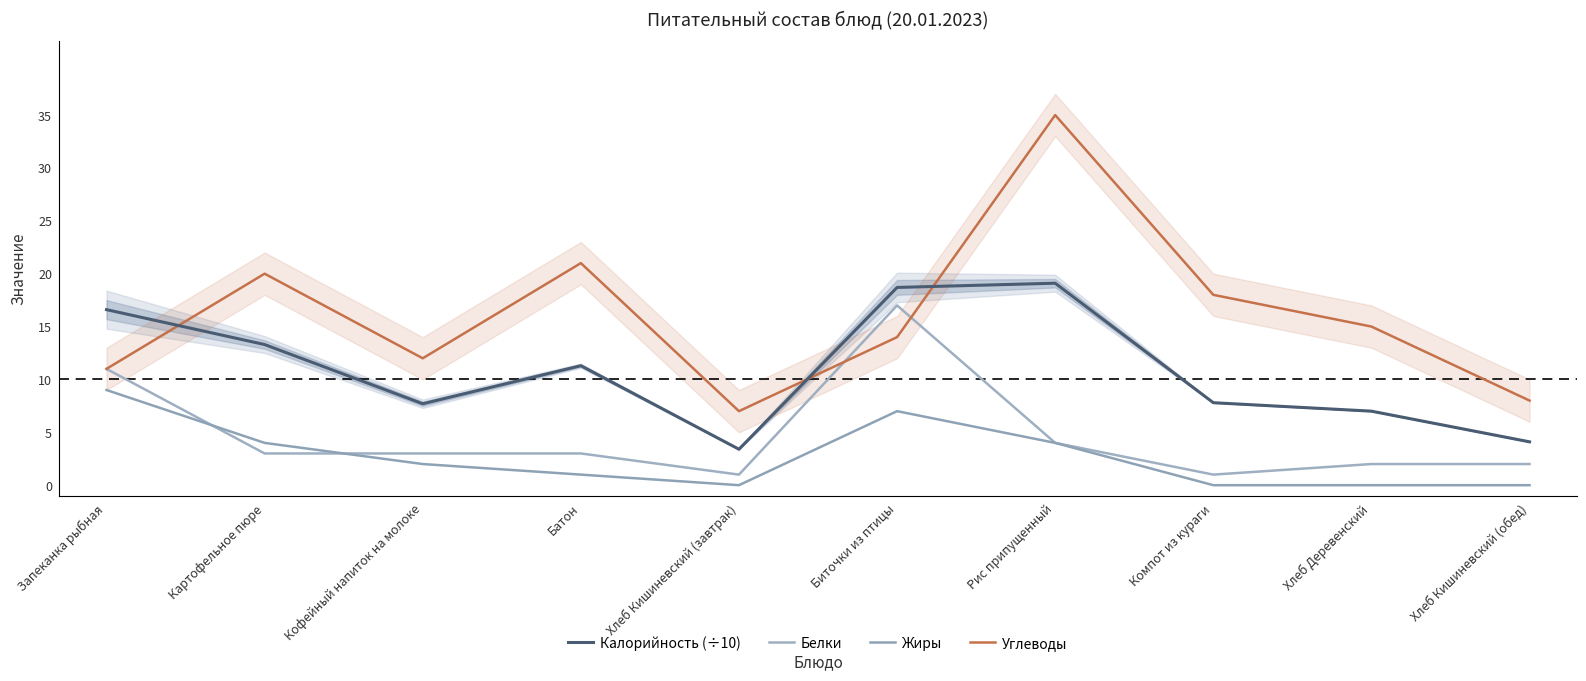

What is the sum of all Жиры values?

27.0